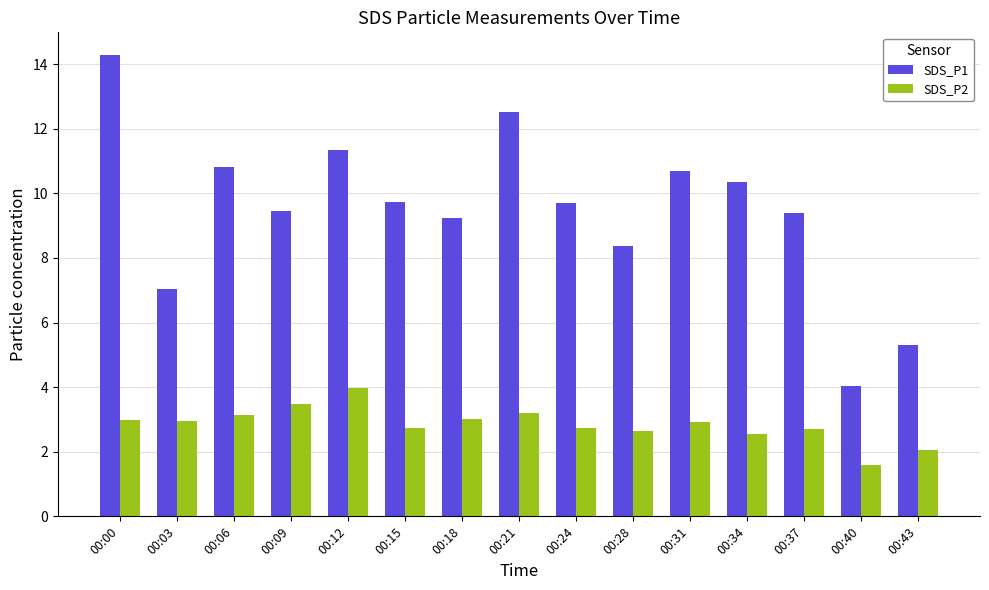

Is it true that SDS_P1 equals 9.7 at 00:24?

True